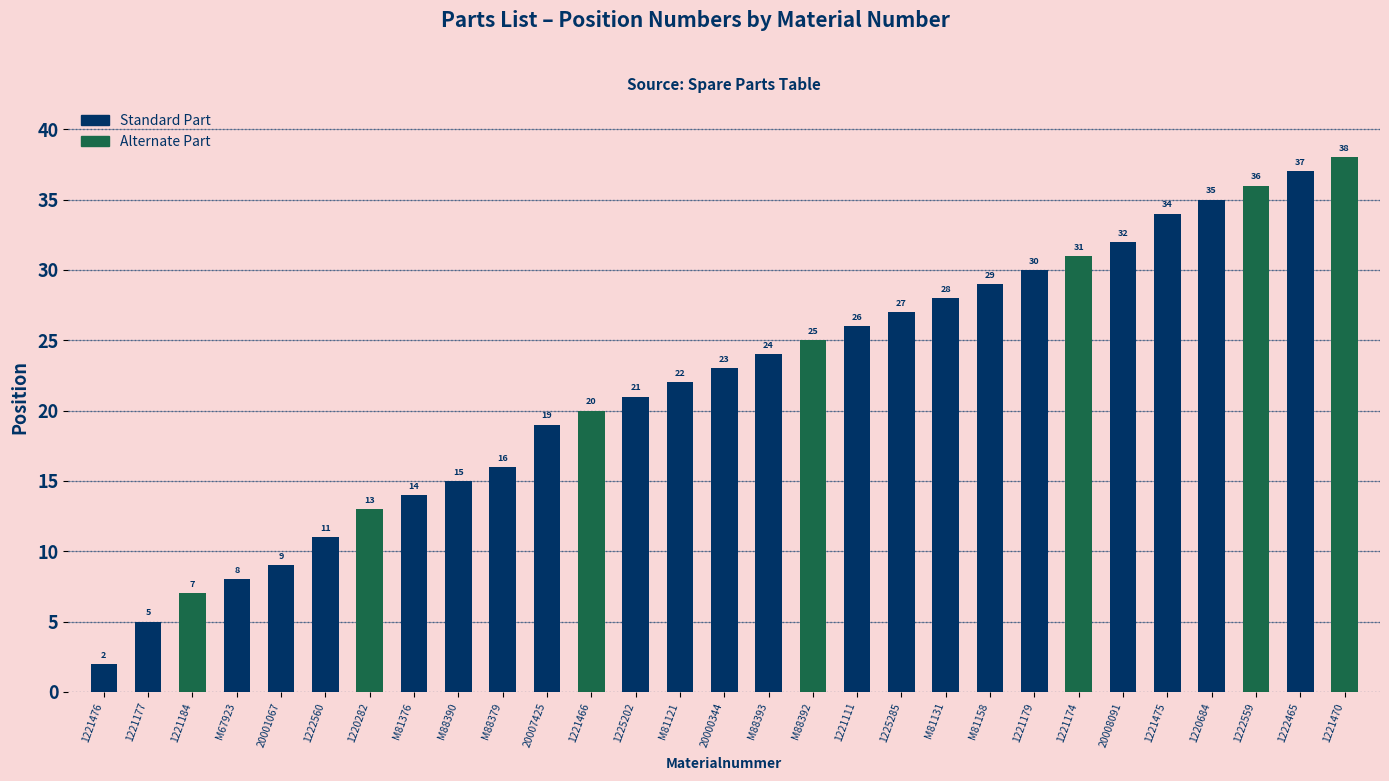

Read the value at 1220282, to the nearest 5.

15